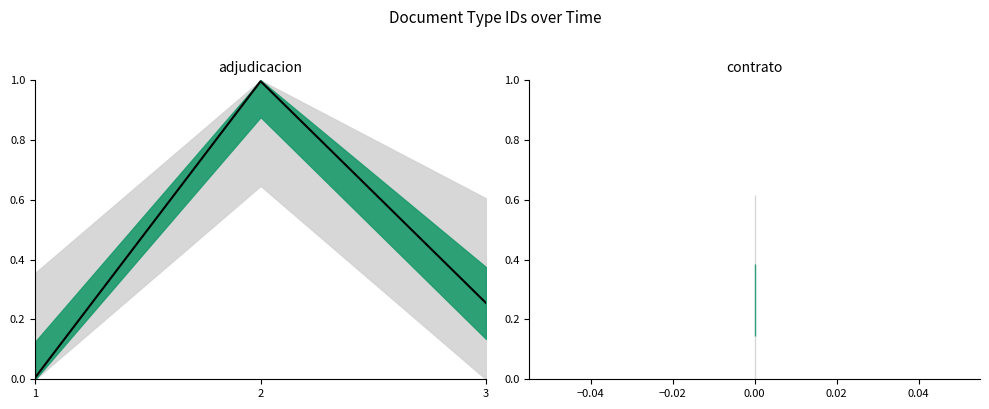

Is this an area chart (filled region under the line)?

No